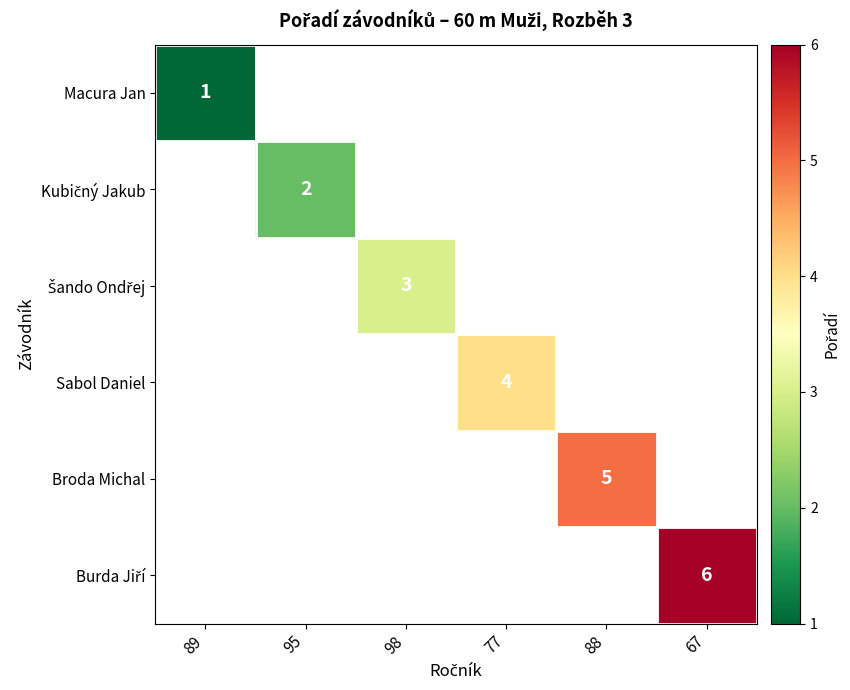

Which category has the highest value across all series?

67